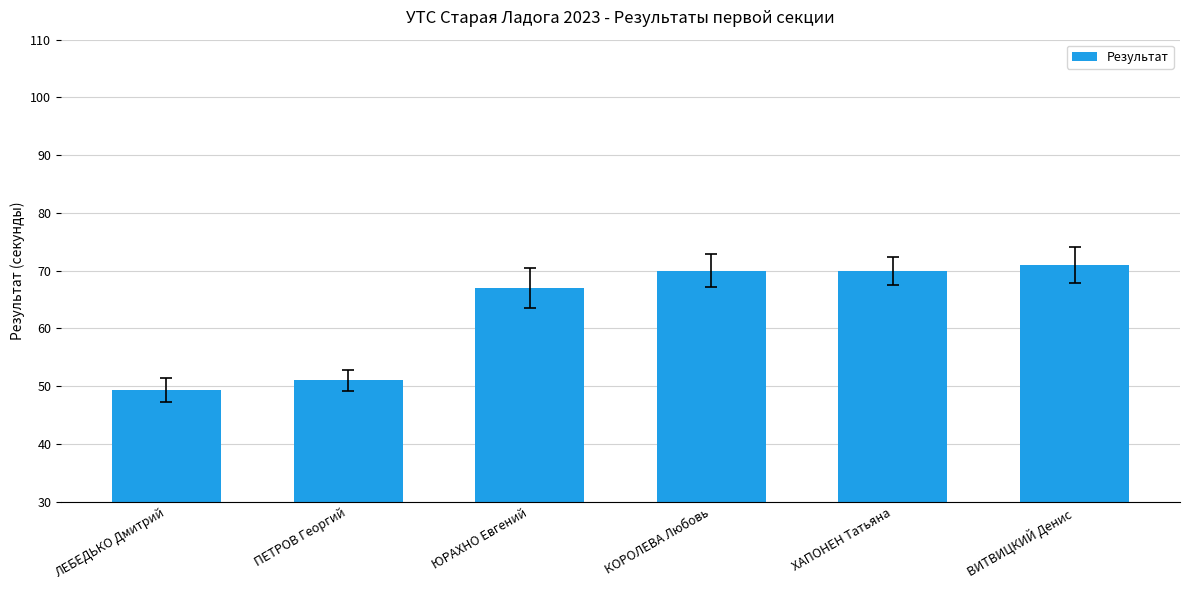

How many distinct data groups are displayed?

1